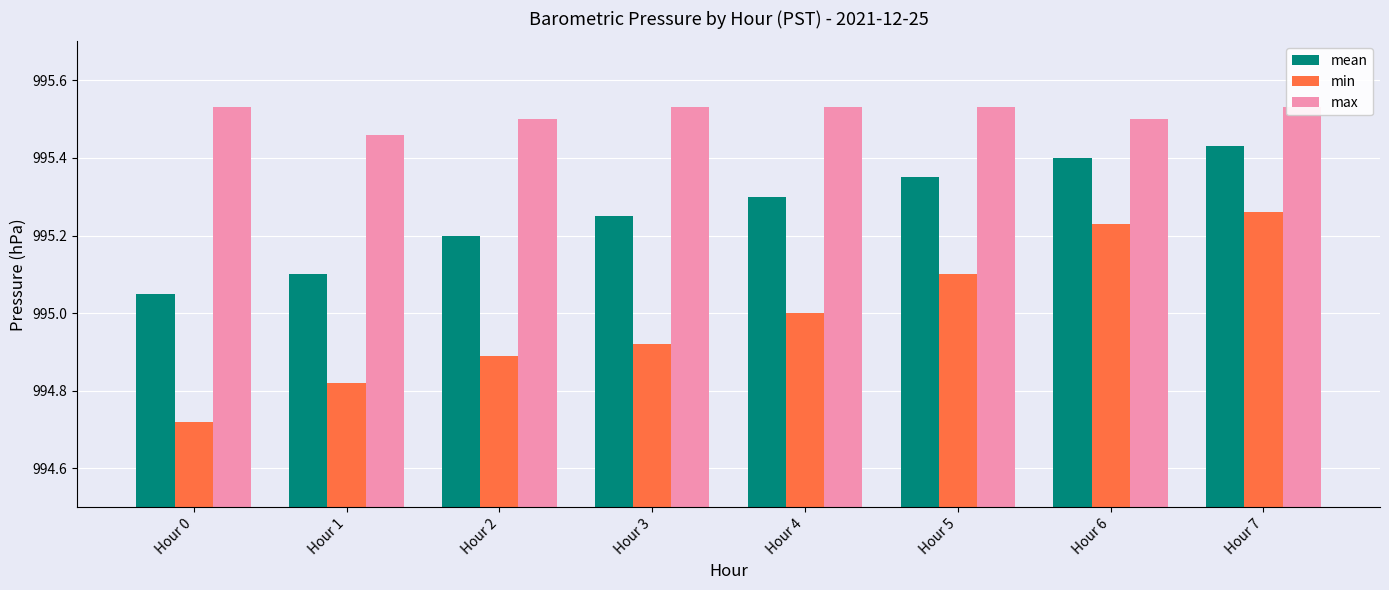

Which series has the widest spread of values?

min